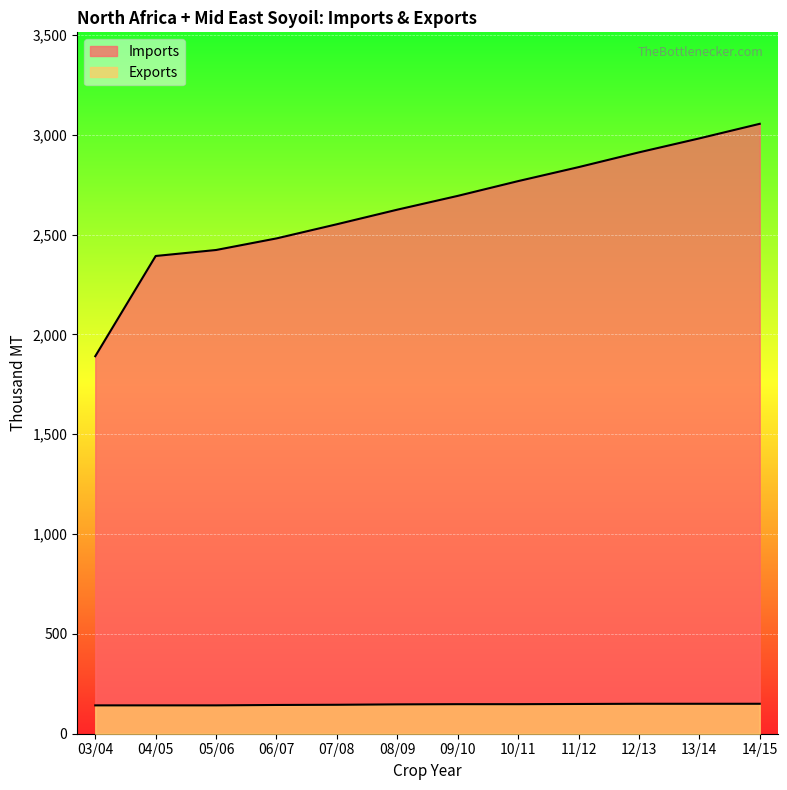

Reading left to right, transcribe all the data shown in this chart.

Imports: 03/04=1891	04/05=2393	05/06=2423	06/07=2481	07/08=2552	08/09=2625	09/10=2694	10/11=2768	11/12=2838	12/13=2912	13/14=2982	14/15=3055
Exports: 03/04=142	04/05=142	05/06=142	06/07=144	07/08=145	08/09=147	09/10=148	10/11=148	11/12=149	12/13=150	13/14=150	14/15=150